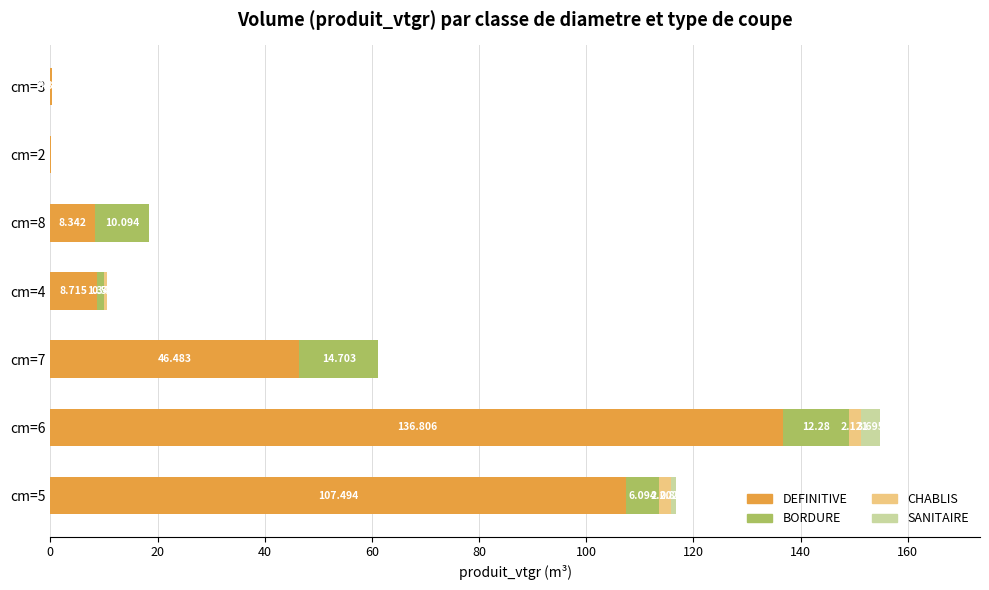

Count the number of categories in the chart.

7